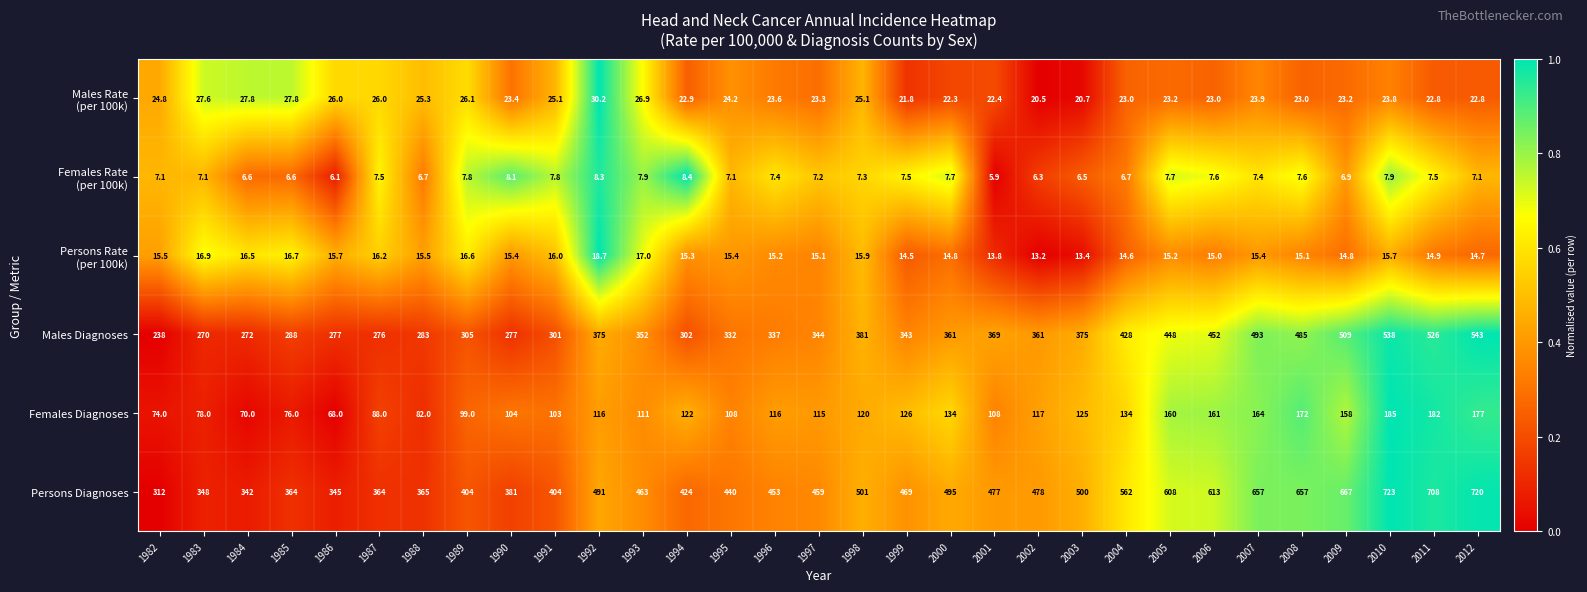

What is the maximum value shown in the chart?

723.0